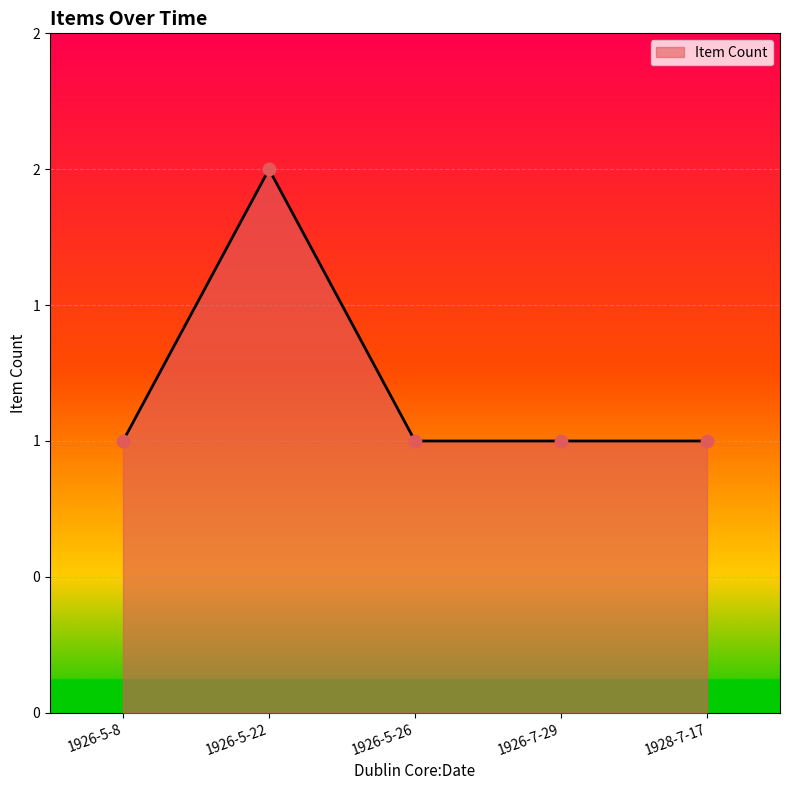

Between 1928-7-17 and 1926-5-8, which is larger?

1928-7-17